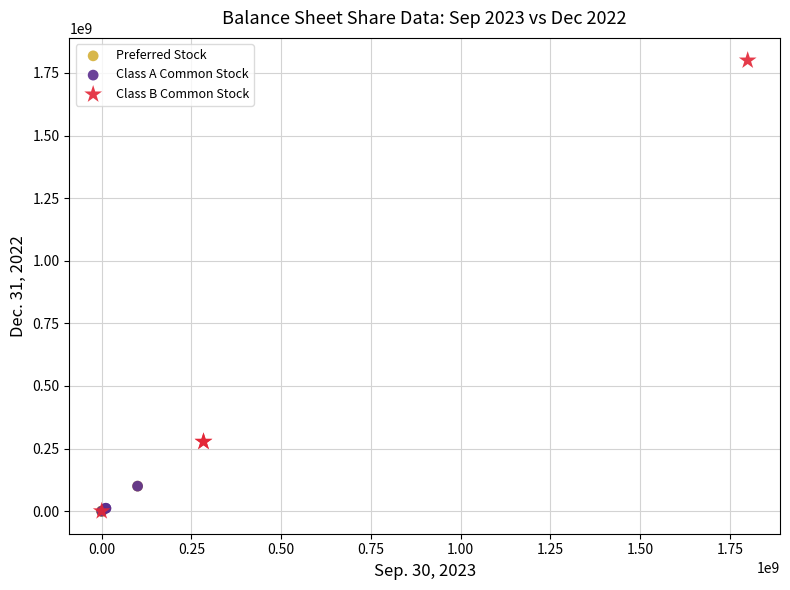

Which series has the largest Y range (max minus min)?

Class B Common Stock